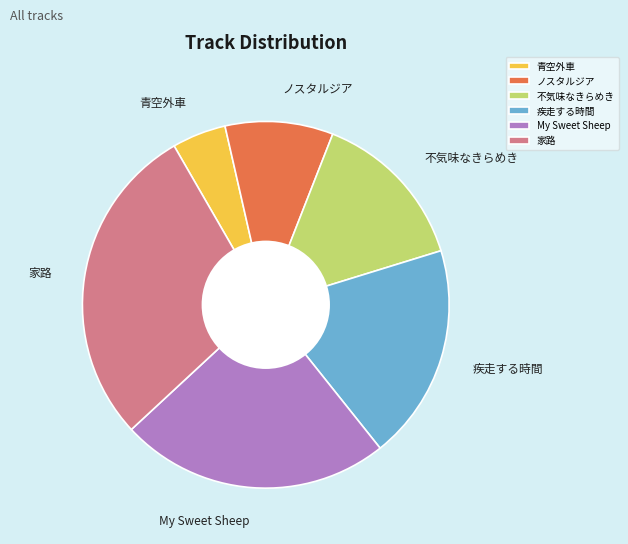

What is the largest slice in the pie chart?

家路